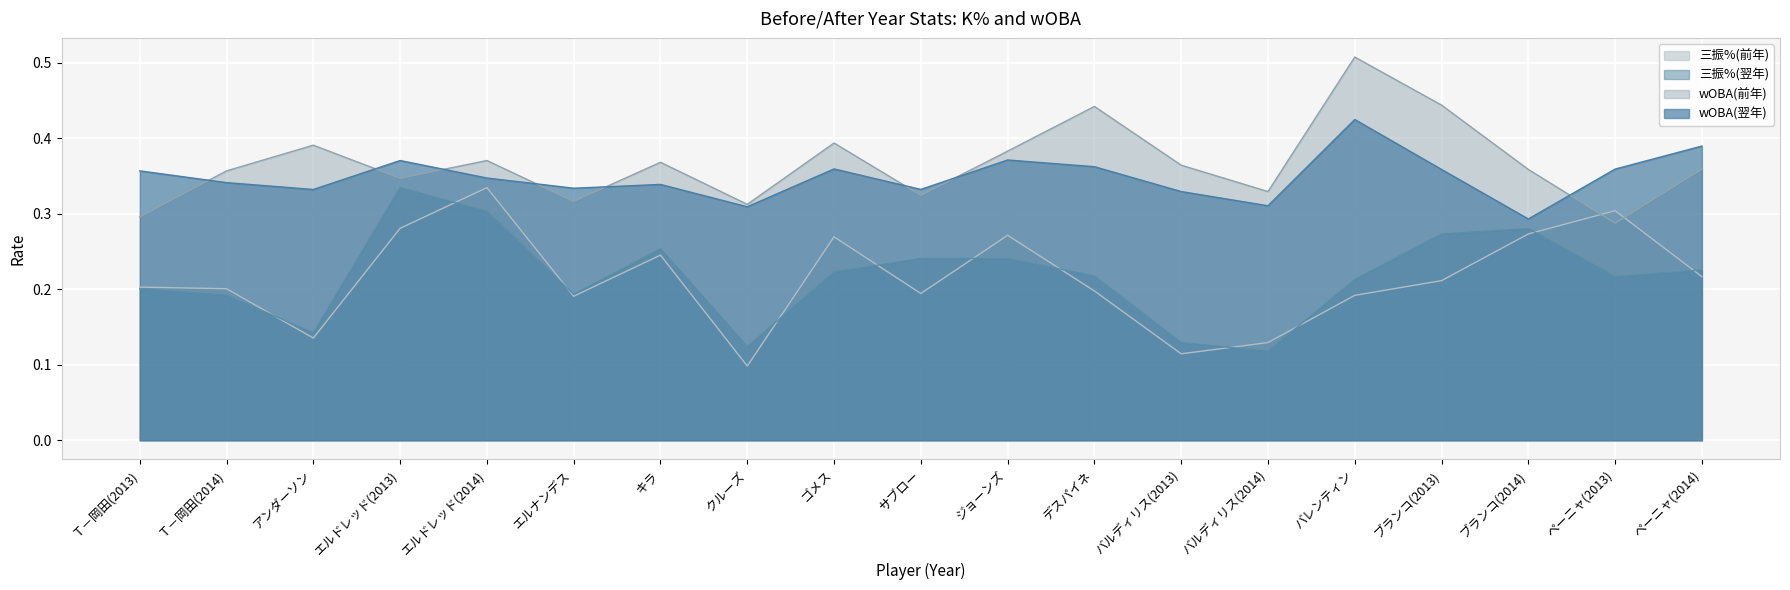

How many interior local valleys does the wOBA(翌年) series have?

6